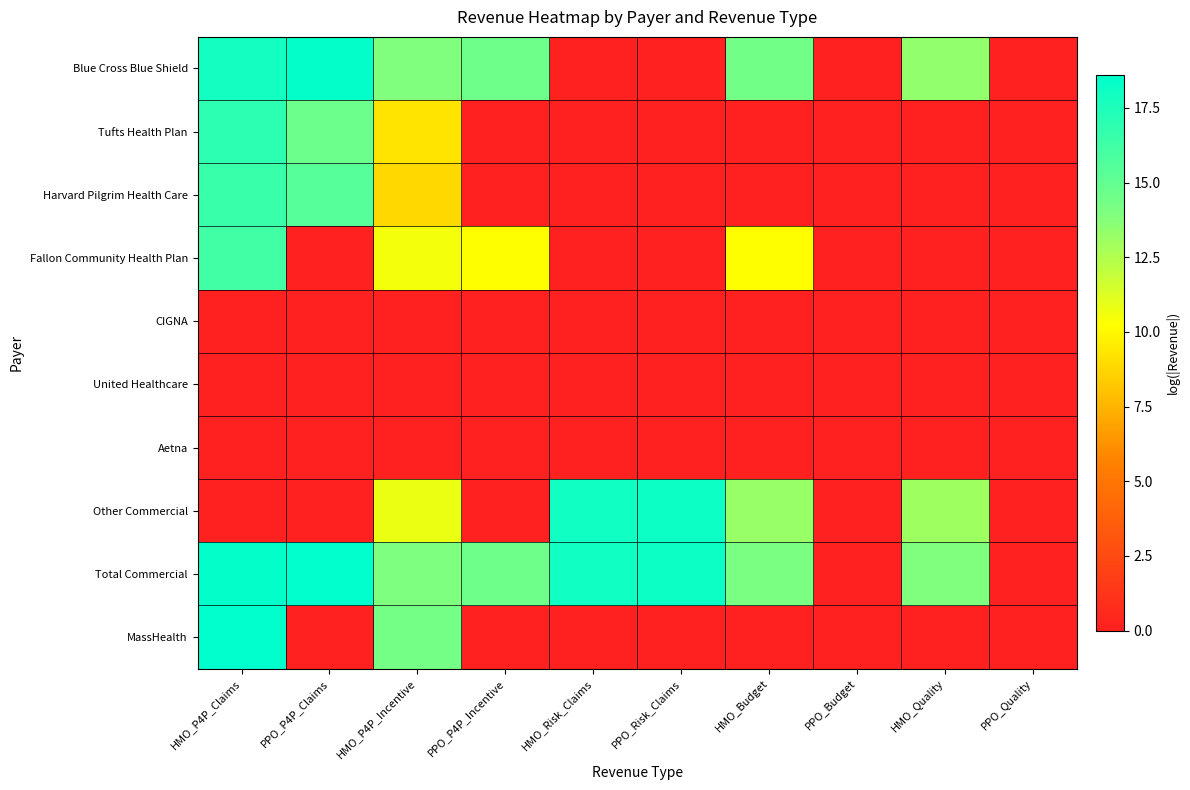

Which series has the largest total across all categories?

Total Commercial